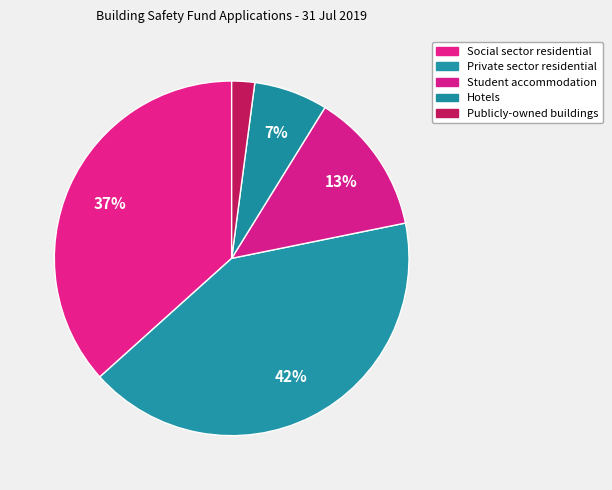

How many slices are in this pie chart?

5